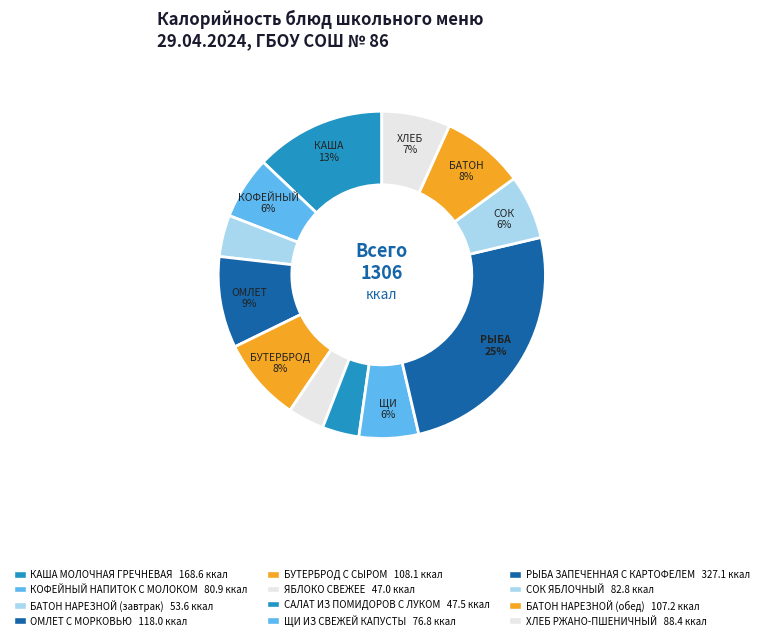

Combined, do ОМЛЕТ С МОРКОВЬЮ and КАША МОЛОЧНАЯ ГРЕЧНЕВАЯ account for over 50%?

No